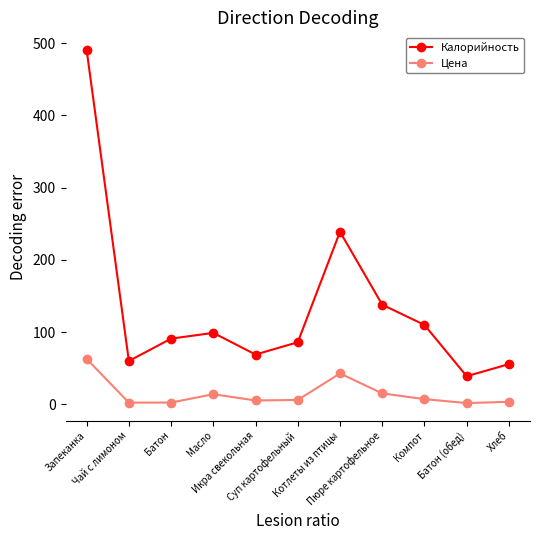

Rank the series by their average value, from highest to lowest.

Калорийность, Цена